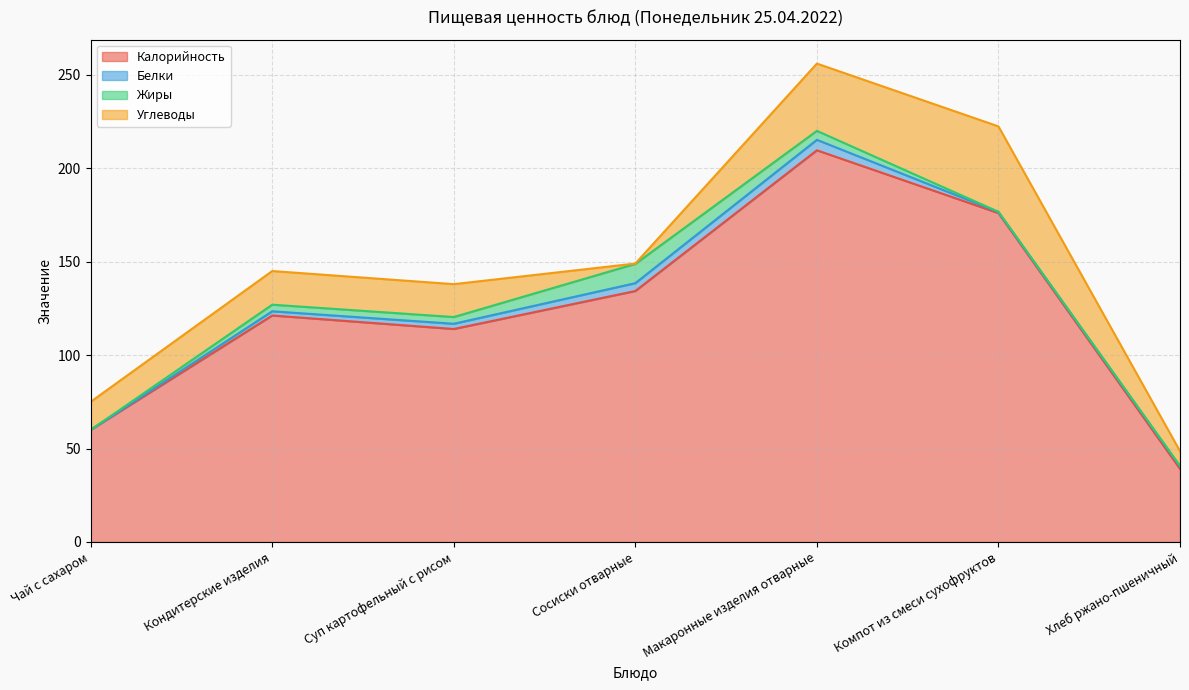

Read the Углеводы value at Кондитерские изделия.

18.0